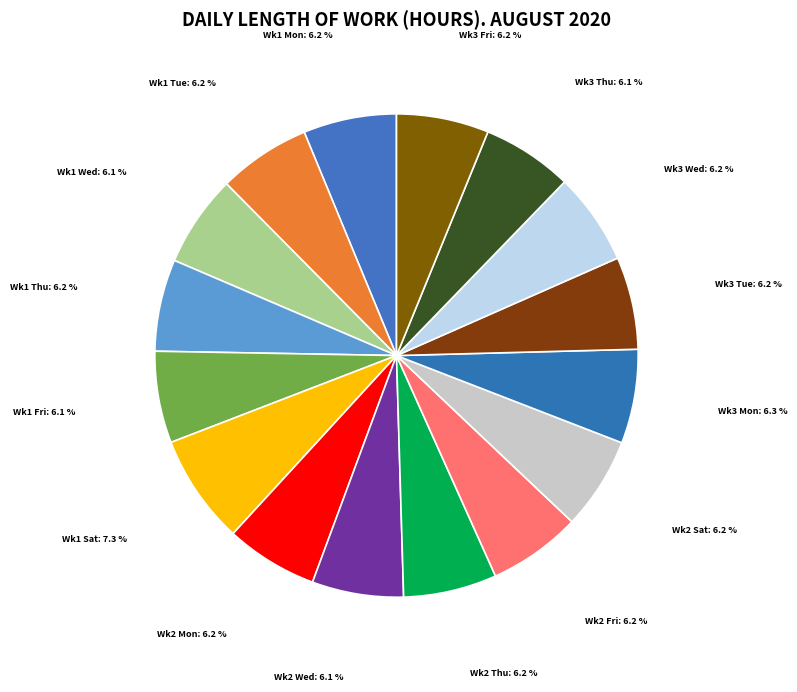

What is the ratio of the value at Wk2 Wed: 6.1 % to the value at Wk3 Mon: 6.3 %?

1.0